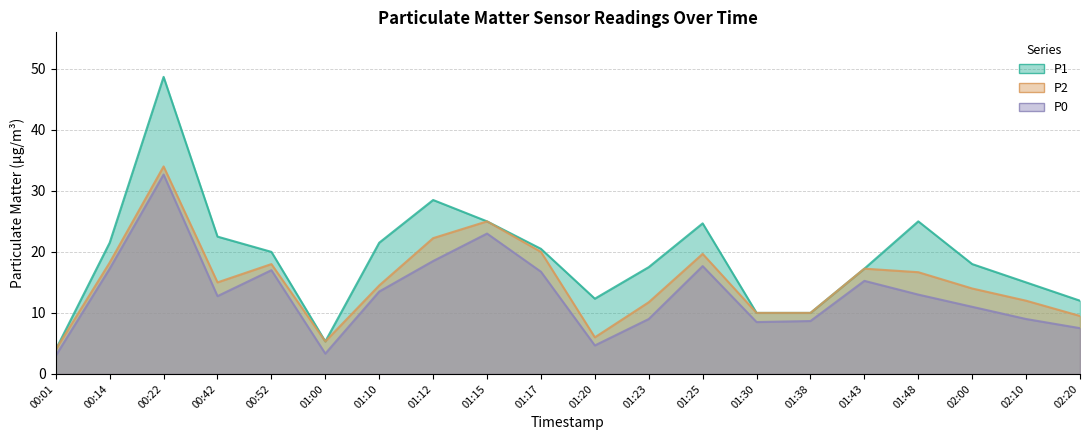

At which label does P1 reach its minimum?

00:01